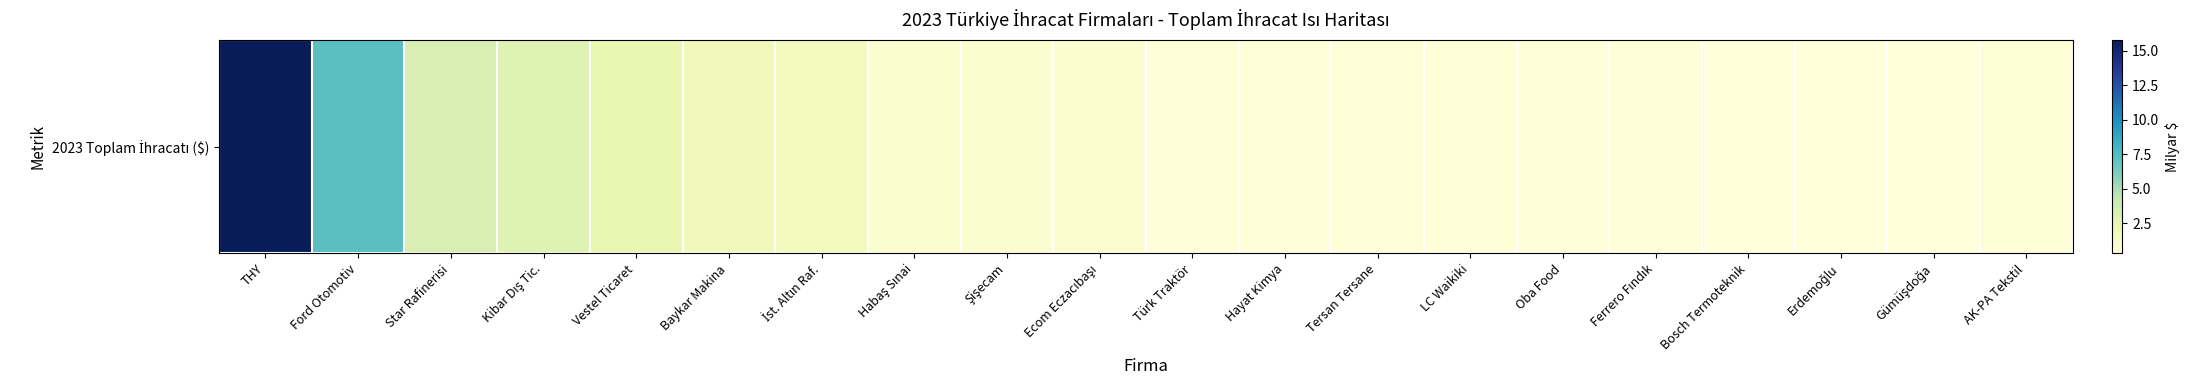

Rank the categories by value from lowest to highest.

Gümüşdoğa, Erdemoğlu, Bosch Termoteknik, Ferrero Fındık, Oba Food, LC Waikiki, Tersan Tersane, Hayat Kimya, Türk Traktör, AK-PA Tekstil, Ecom Eczacıbaşı, Habaş Sınai, Şişecam, İst. Altın Raf., Baykar Makina, Vestel Ticaret, Kibar Dış Tic., Star Rafinerisi, Ford Otomotiv, THY